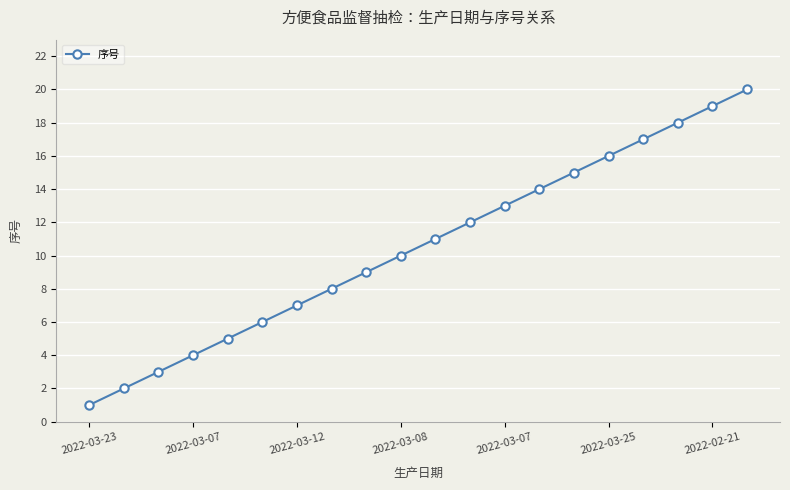

True or false: the data has more than 2 interior local peaks.

False